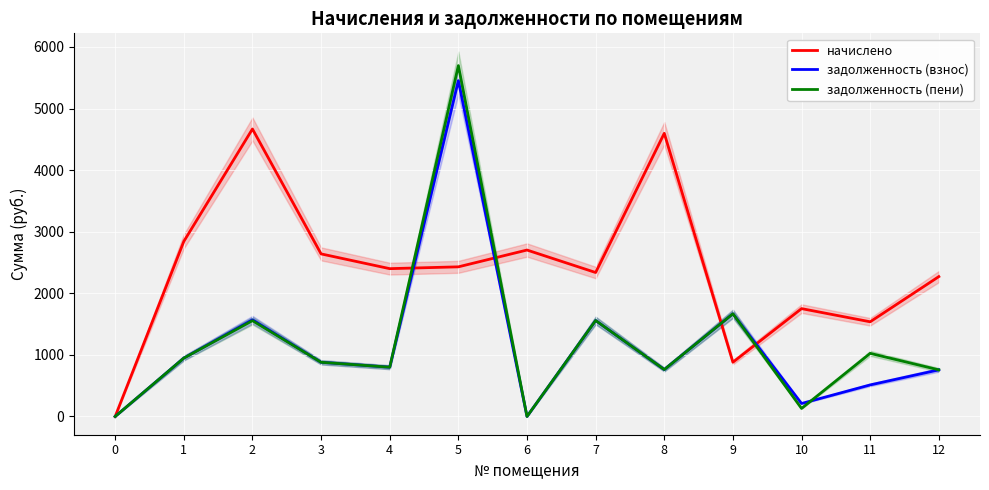

Which series changed the most between 1 and 2?

начислено